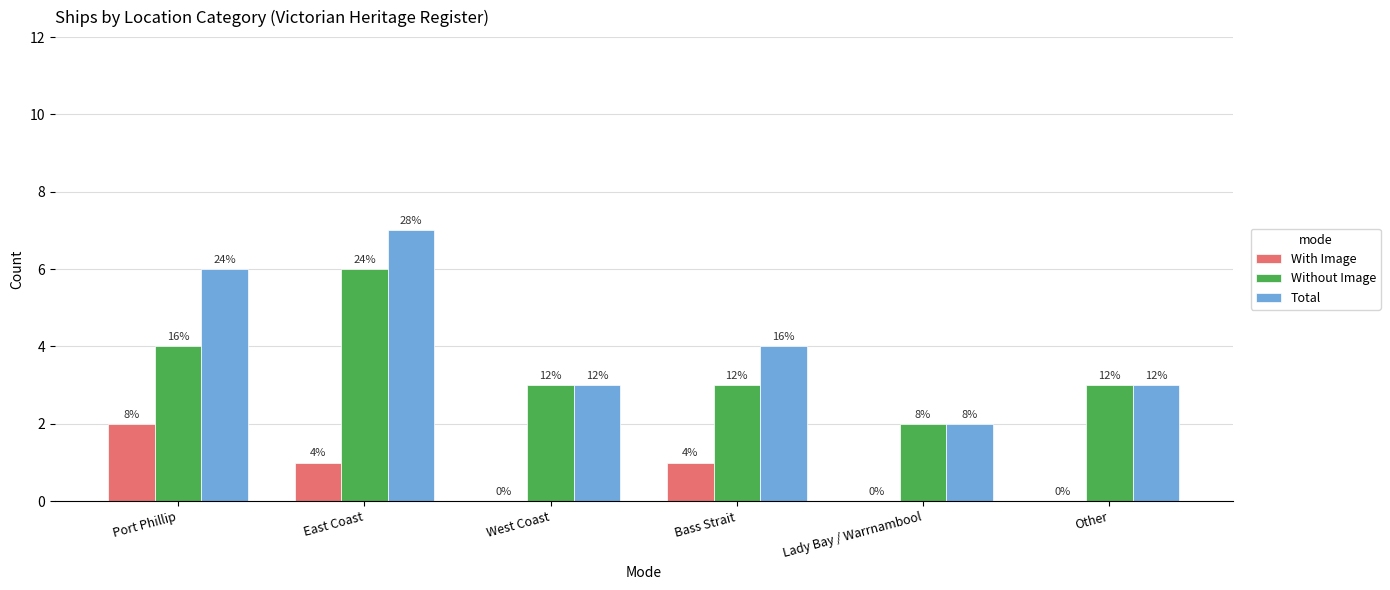

What are all the series names shown in the legend?

With Image, Without Image, Total